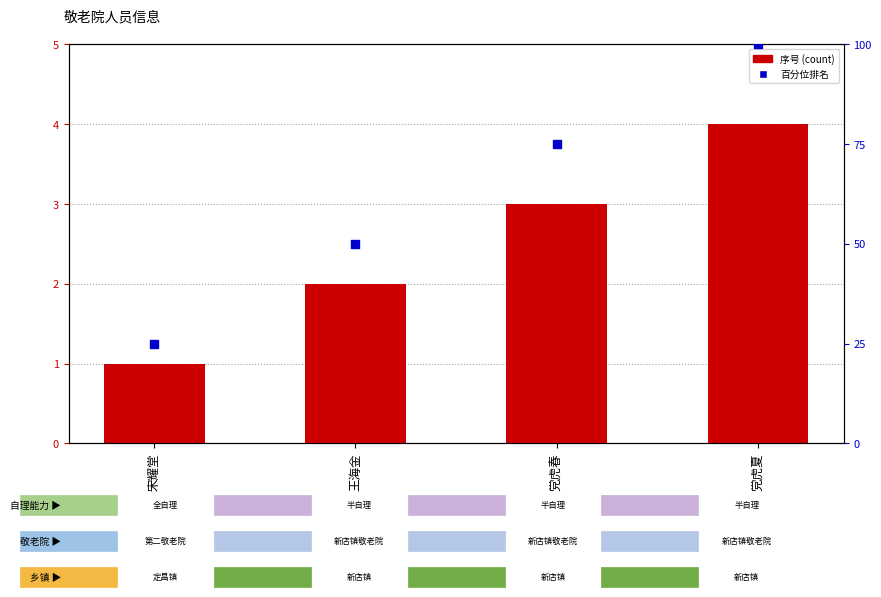

What are all the series names shown in the legend?

序号, 百分位排名